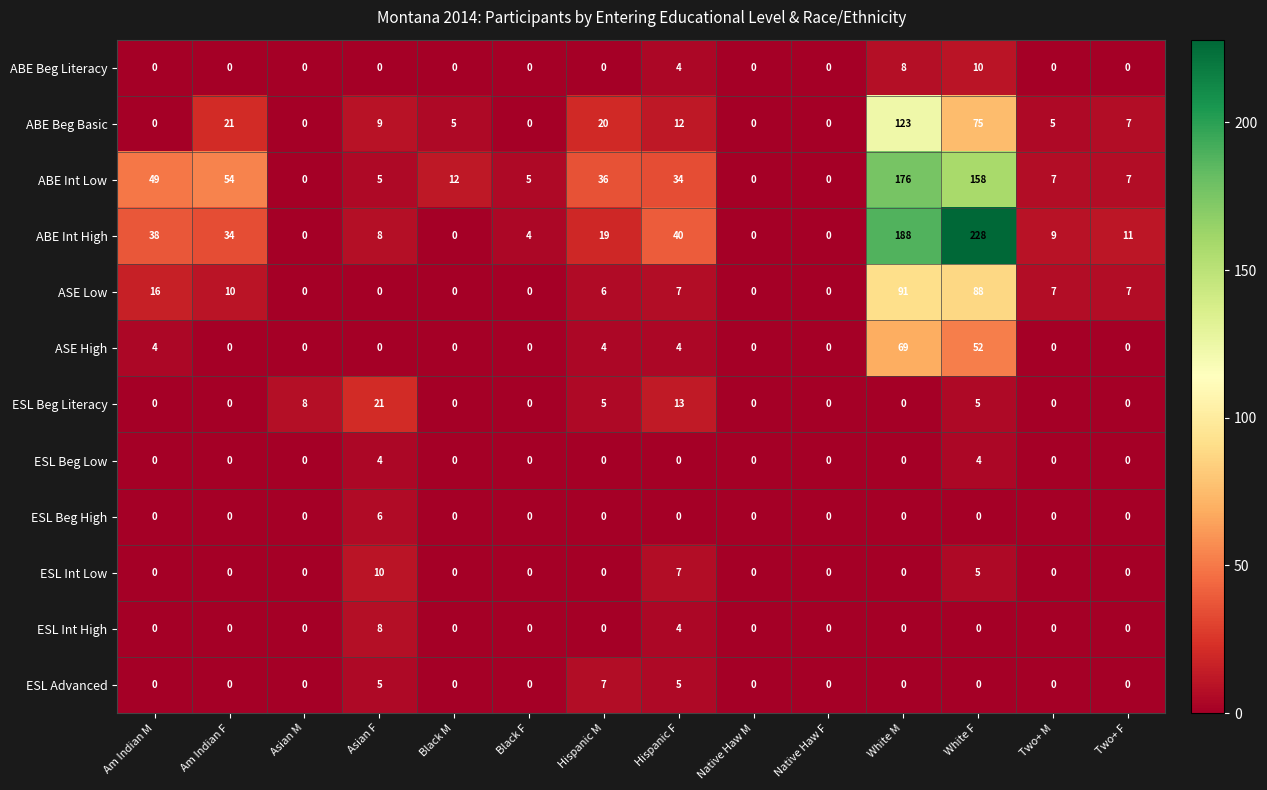

Is it true that ESL Int Low equals 12 at Hispanic F?

False